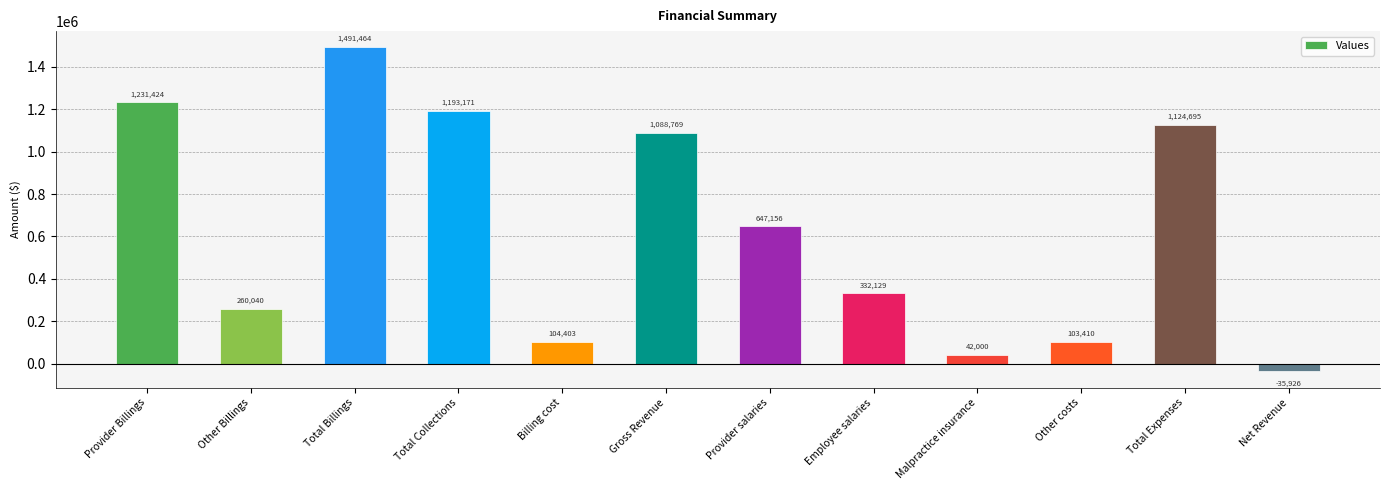

How many data points are less than 647156?

6